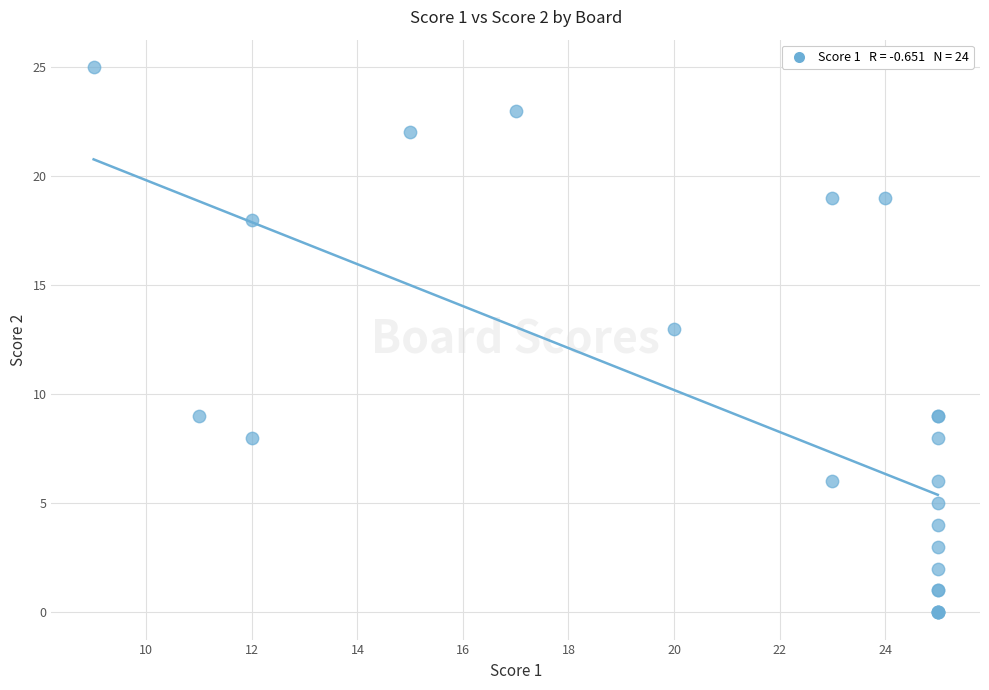

What Y value in the scatter plot is closest to 12?

13